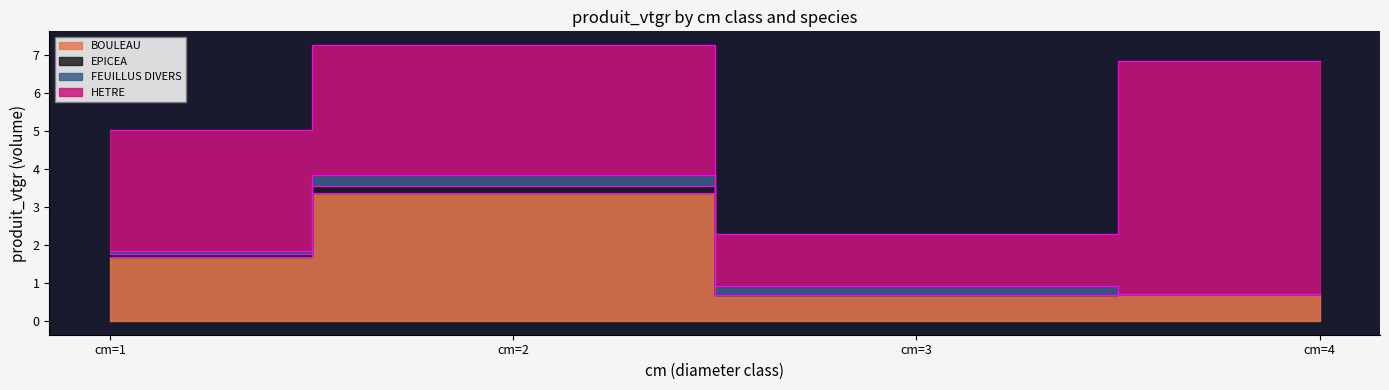

The value of EPICEA at cm=2 is 3.5. True or false?

True